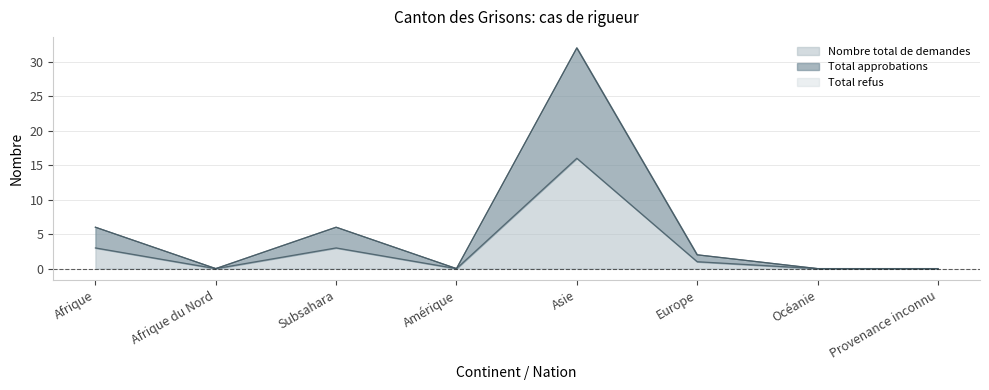

The value of Total approbations at Europe is 3. True or false?

False